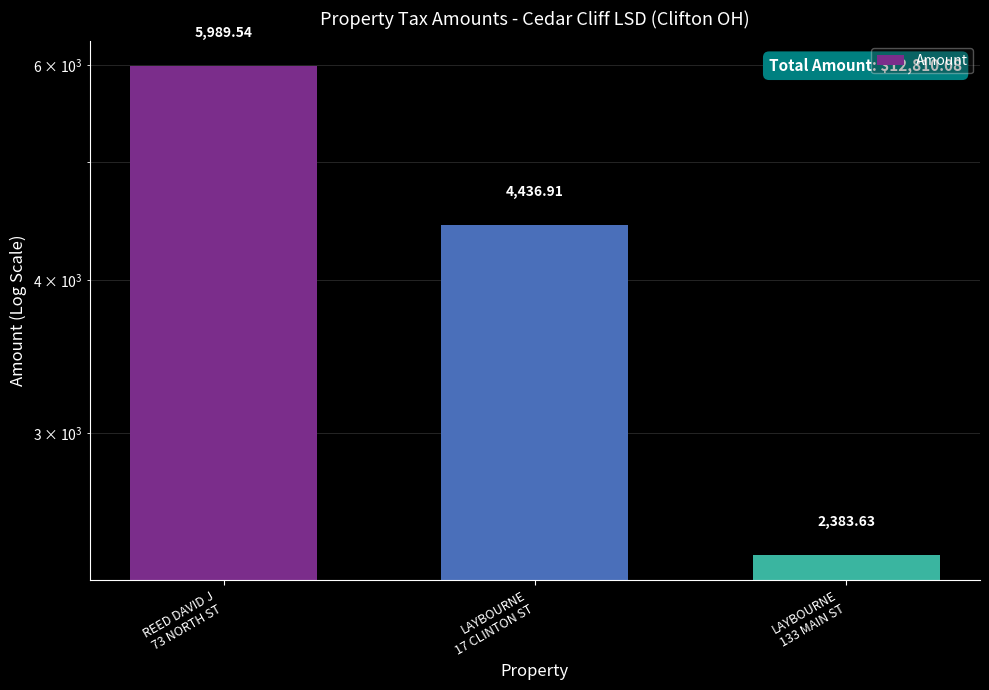

What is the smallest value displayed?

2383.6